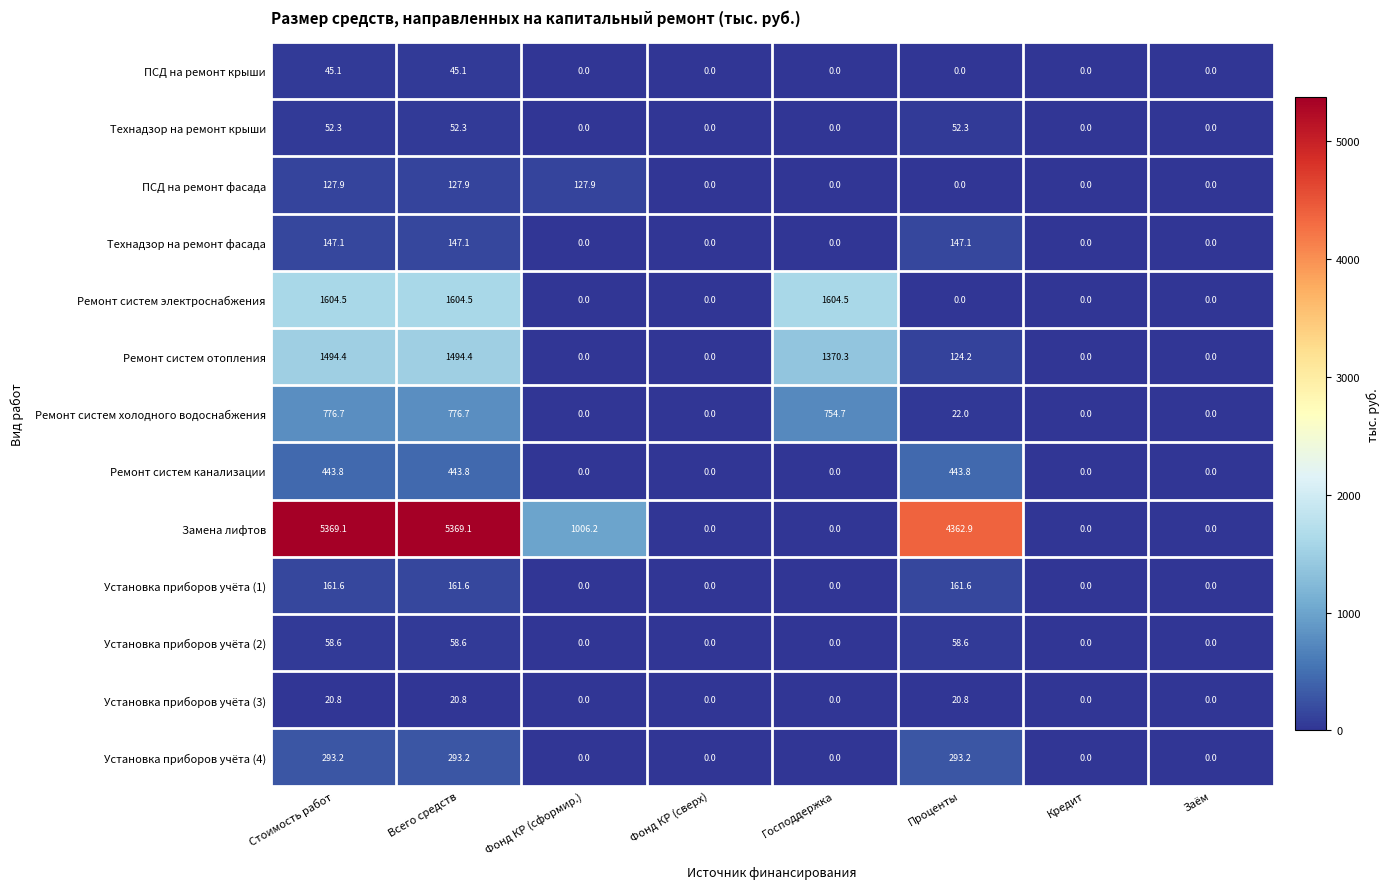

Which series has the largest total across all categories?

Замена лифтов